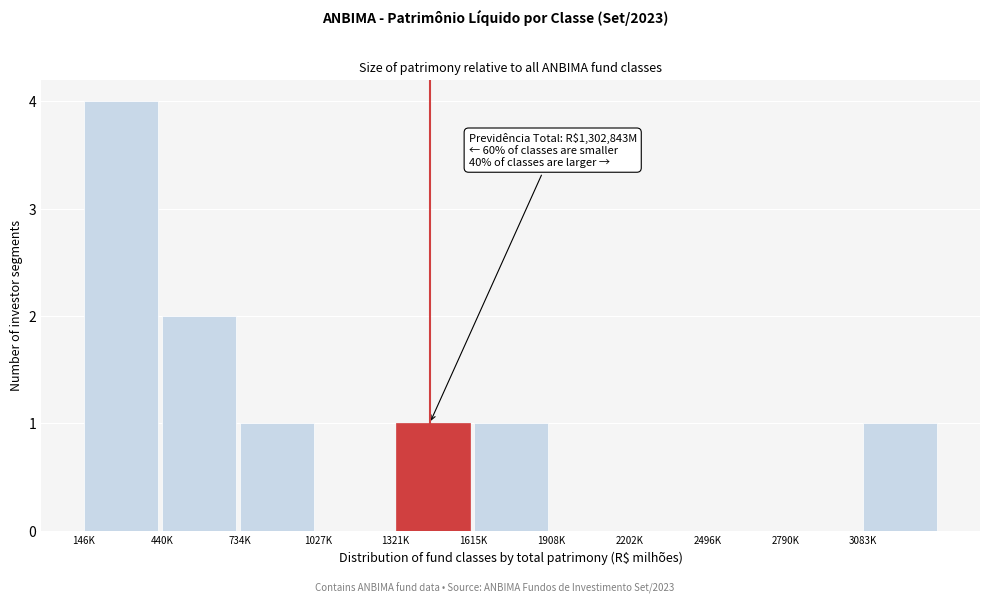

Reading left to right, list all the values displayed in this chart.

146K=4	440K=2	734K=1	1027K=0	1321K=1	1615K=1	1908K=0	2202K=0	2496K=0	2790K=0	3083K=1